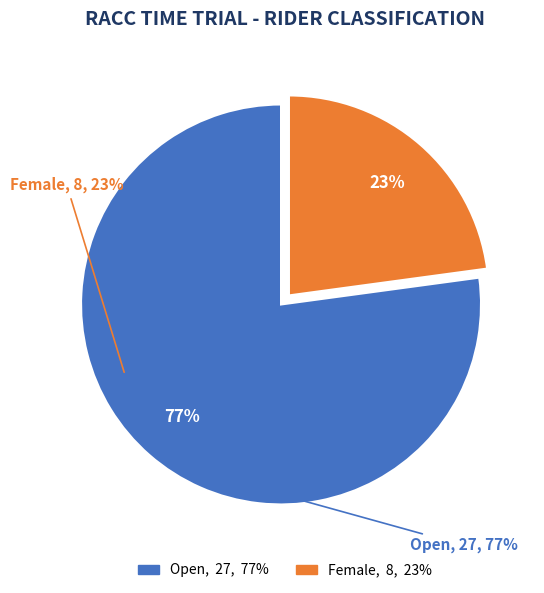

How many slices are in this pie chart?

2